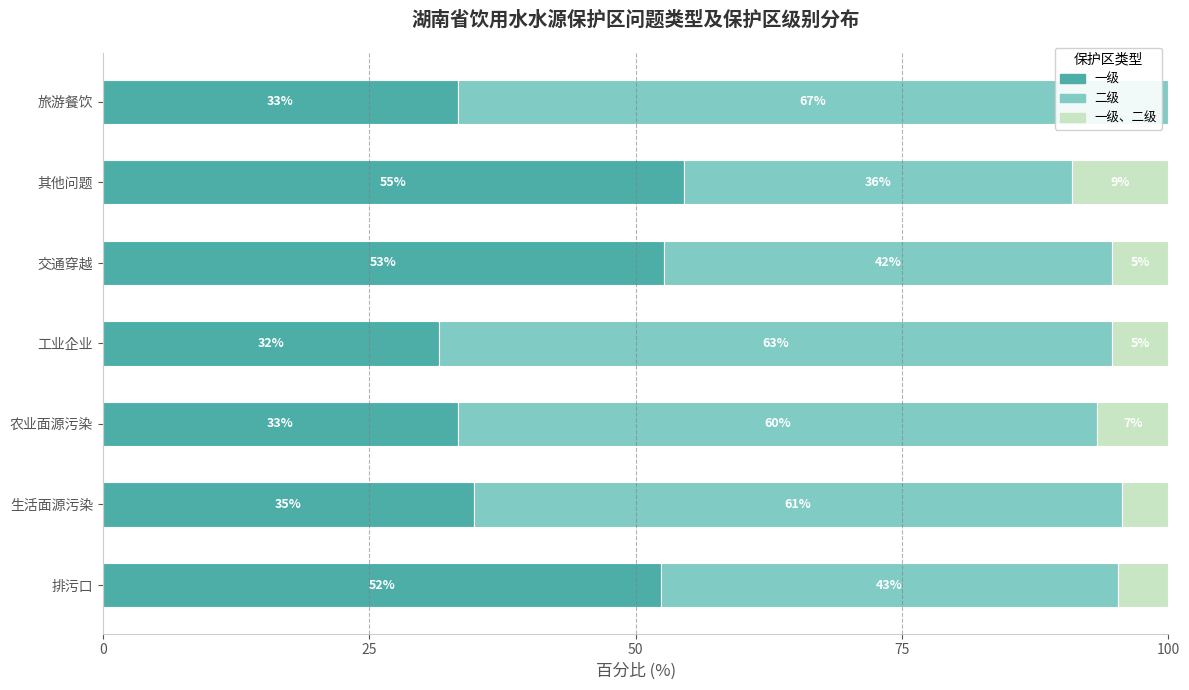

What are all the series names shown in the legend?

一级, 二级, 一级、二级